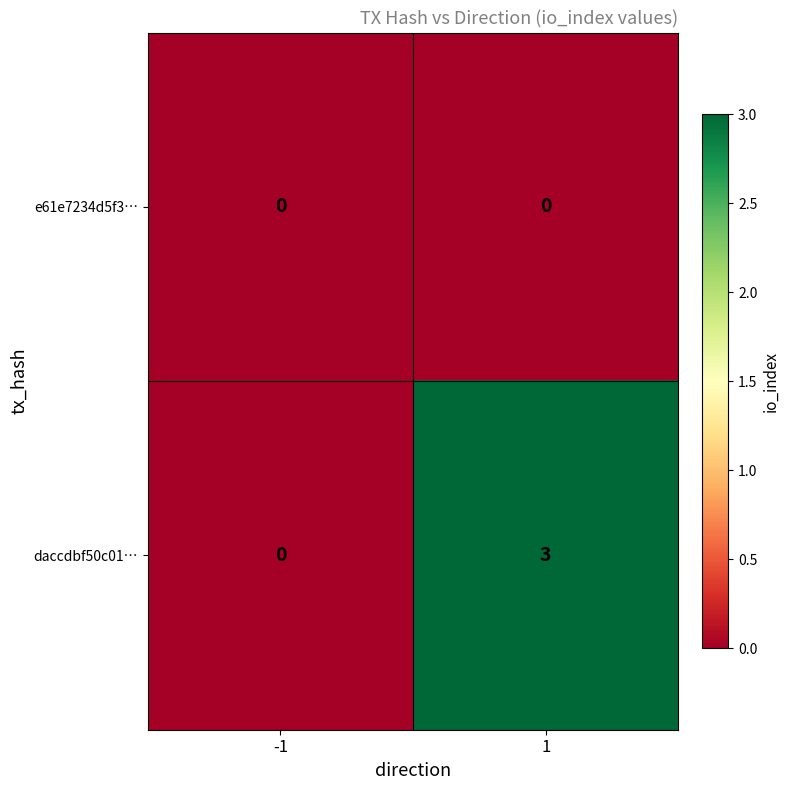

What is the total value across all series at 1?

3